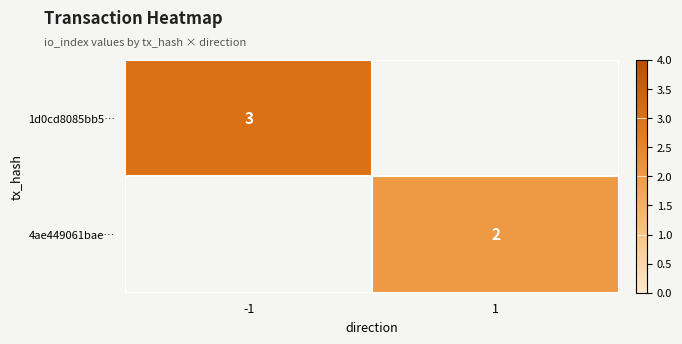

At which category does the chart reach its minimum across all series?

1